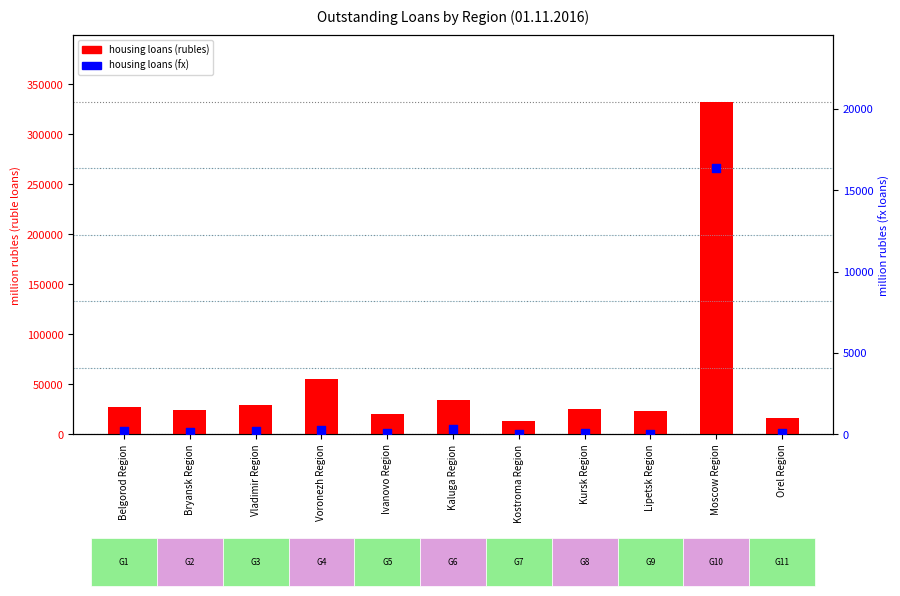

Which series has the widest spread of Y values?

housing loans (rubles)